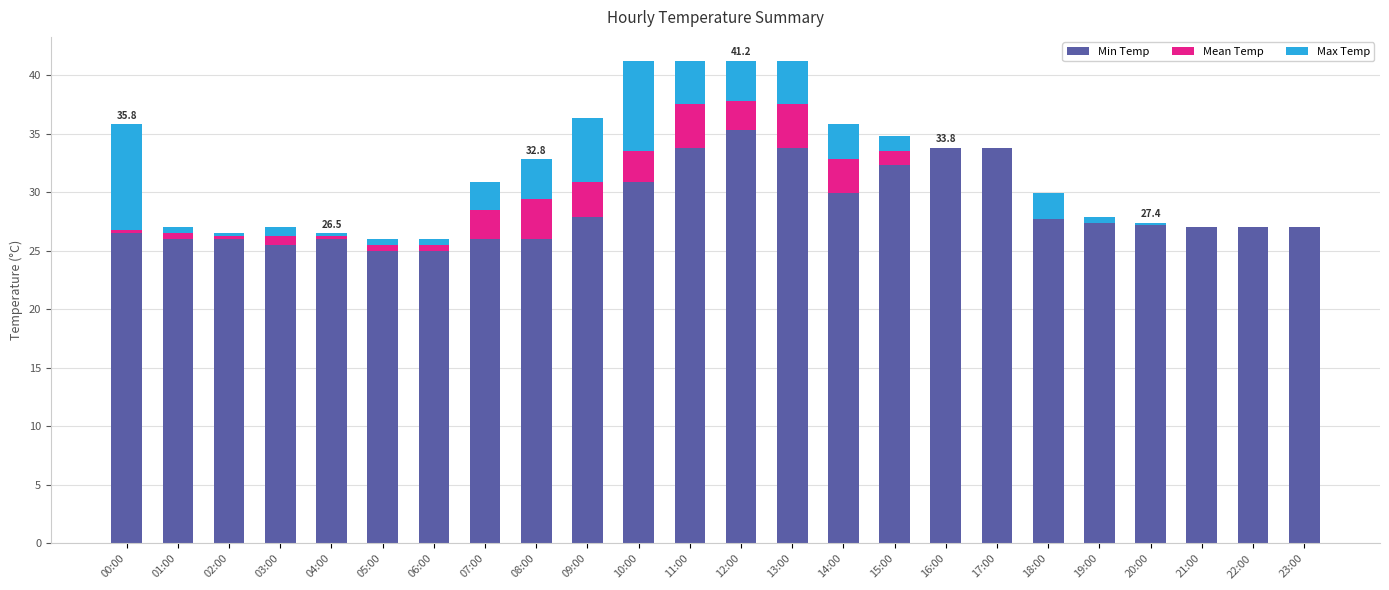

At which category does the chart reach its peak across all series?

12:00